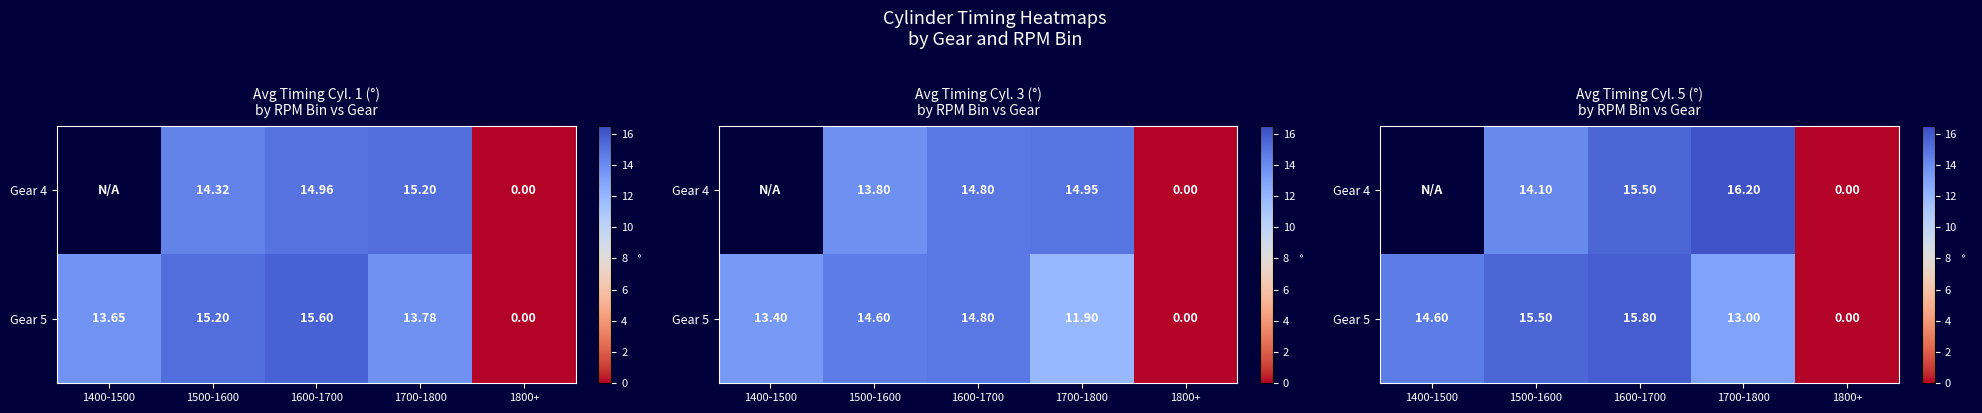

Rank the series by their maximum value, from lowest to highest.

Gear 4, Gear 5